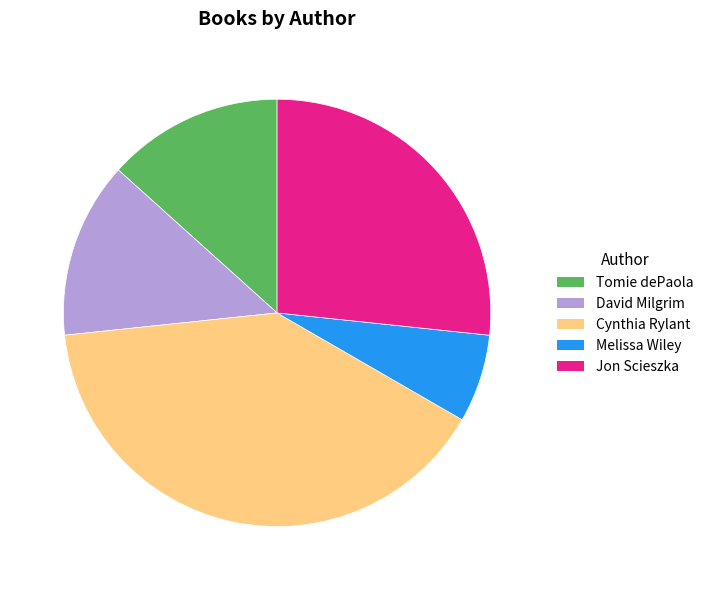

Is David Milgrim the majority of the pie?

No